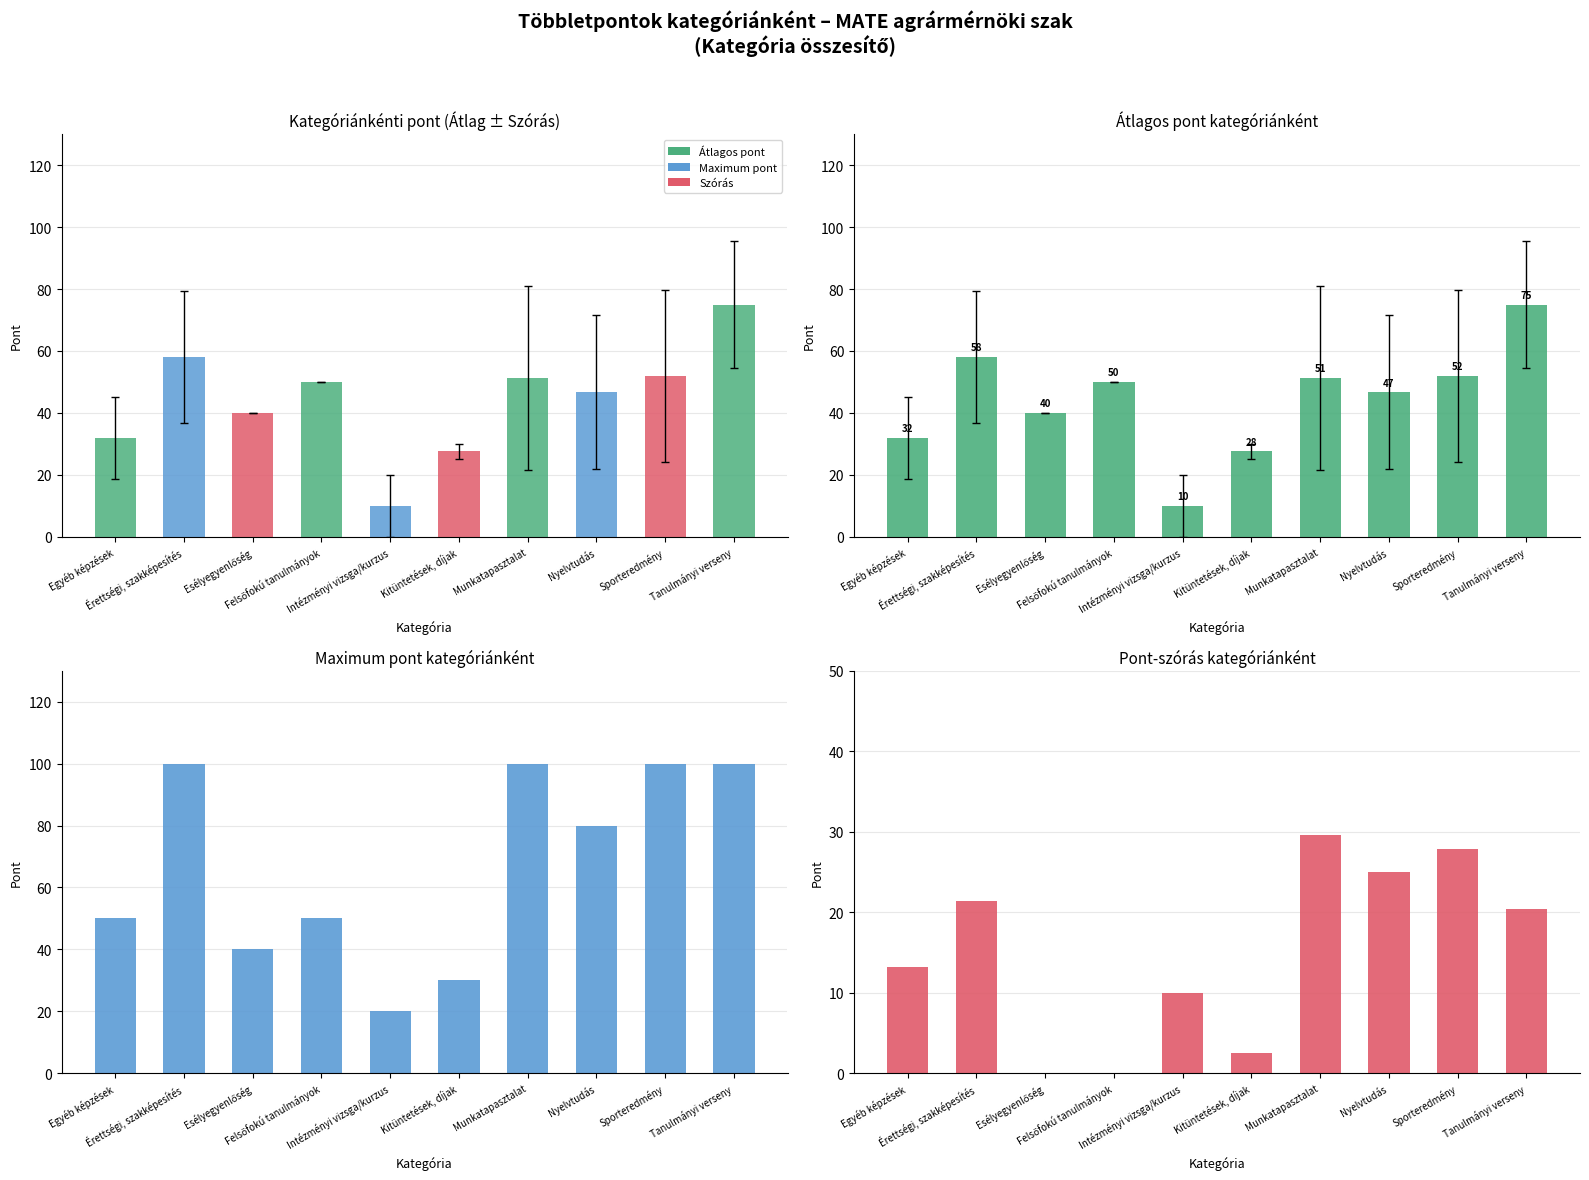

What is the average value of the Szórás series?

15.0